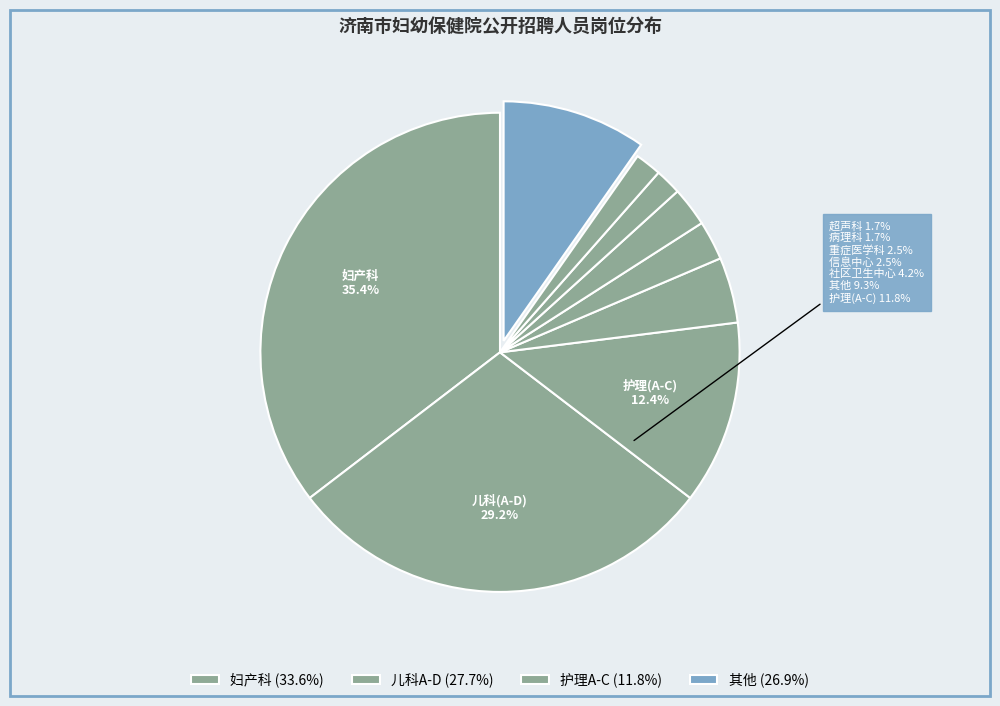

Count the number of slices in the pie.

9